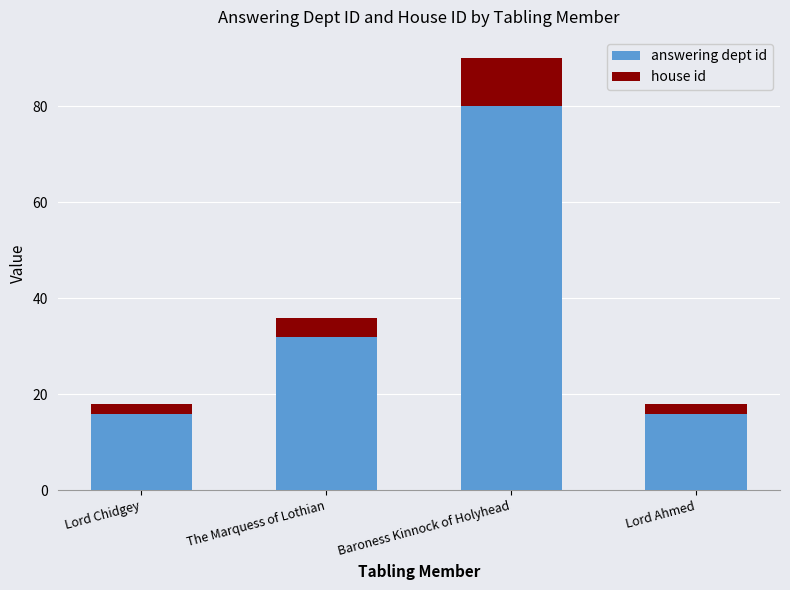

How many categories are shown in the chart?

4